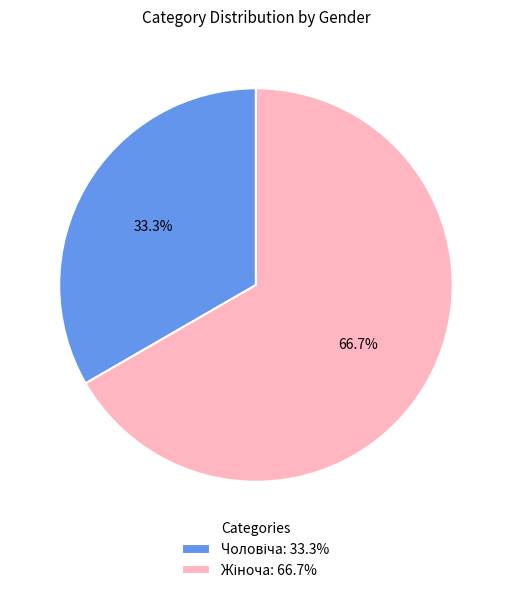

How many slices are in this pie chart?

2